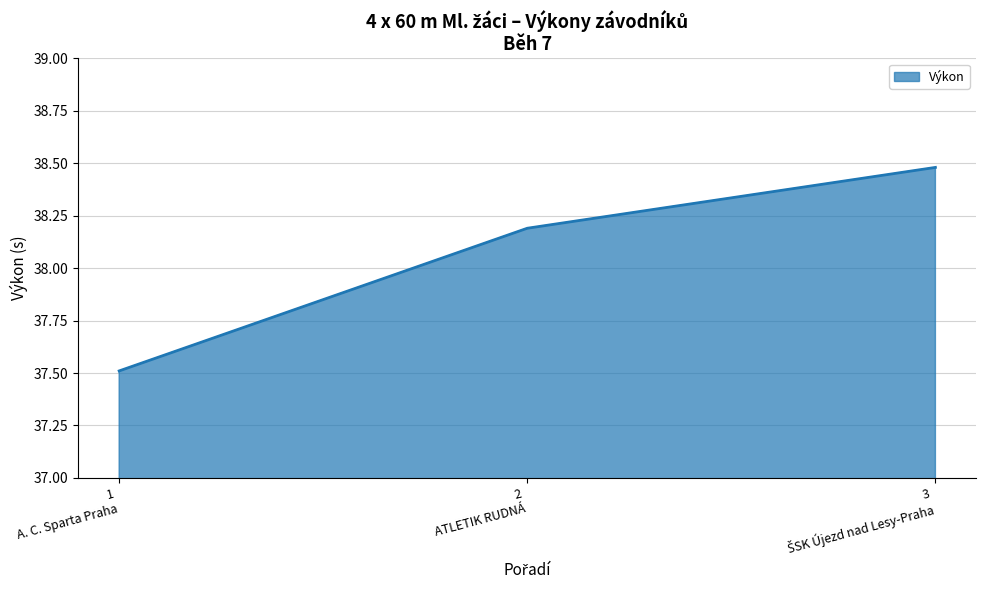

What is the sum of all values?

114.2